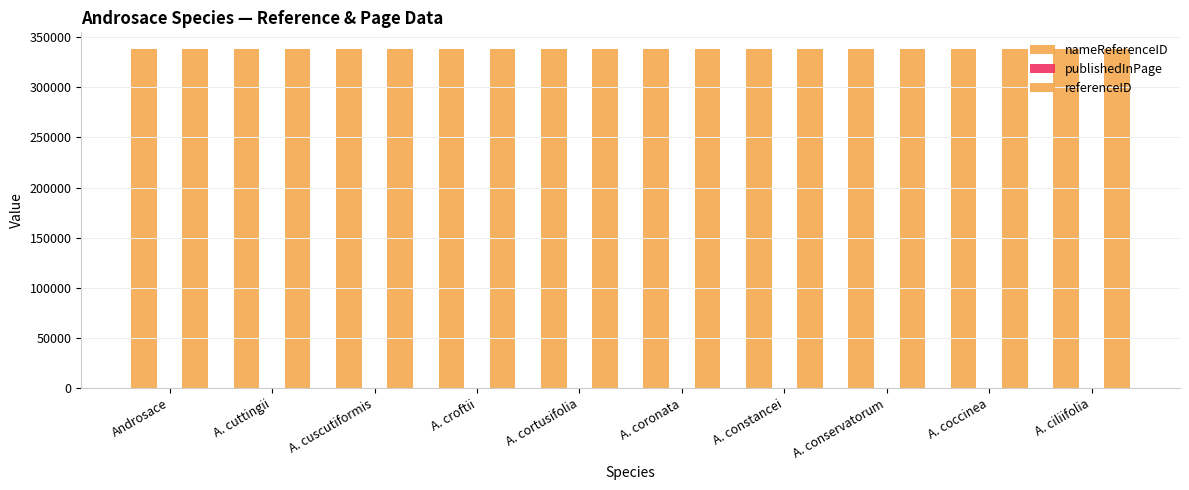

How many data points does each series have?

10